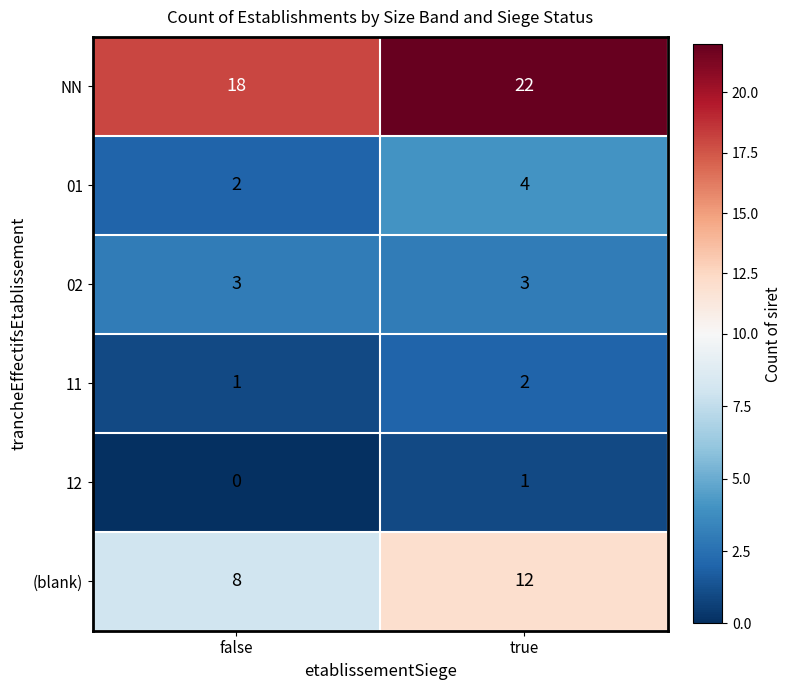

Where is 11 nearest to the value 1?

false